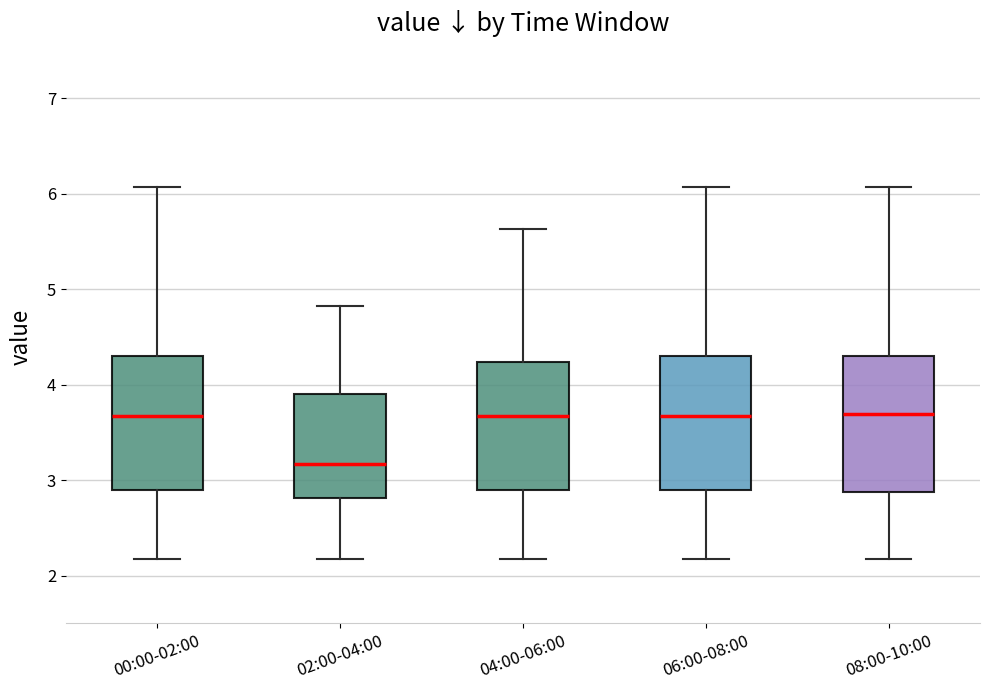

Reading left to right, transcribe this box plot: for each box, give where its median line is, the range the box spans, and where its two whiskers end, as read against the y-axis. The values are not printed on the chart, so give them approximately, as read against the axis.

00:00-02:00: median 3.7, box 2.9 to 4.3, whiskers 2.2 to 6.1
02:00-04:00: median 3.2, box 2.8 to 3.9, whiskers 2.2 to 4.8
04:00-06:00: median 3.7, box 2.9 to 4.2, whiskers 2.2 to 5.6
06:00-08:00: median 3.7, box 2.9 to 4.3, whiskers 2.2 to 6.1
08:00-10:00: median 3.7, box 2.9 to 4.3, whiskers 2.2 to 6.1